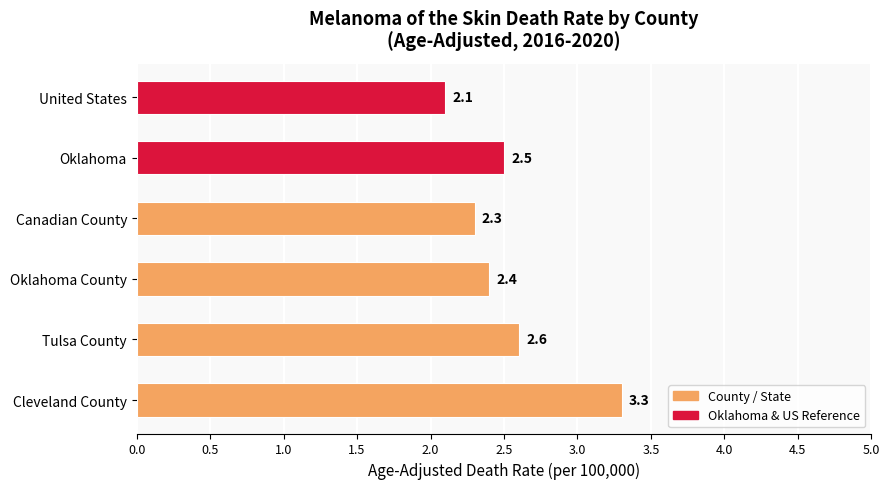

At which category does the chart reach its peak across all series?

Cleveland County